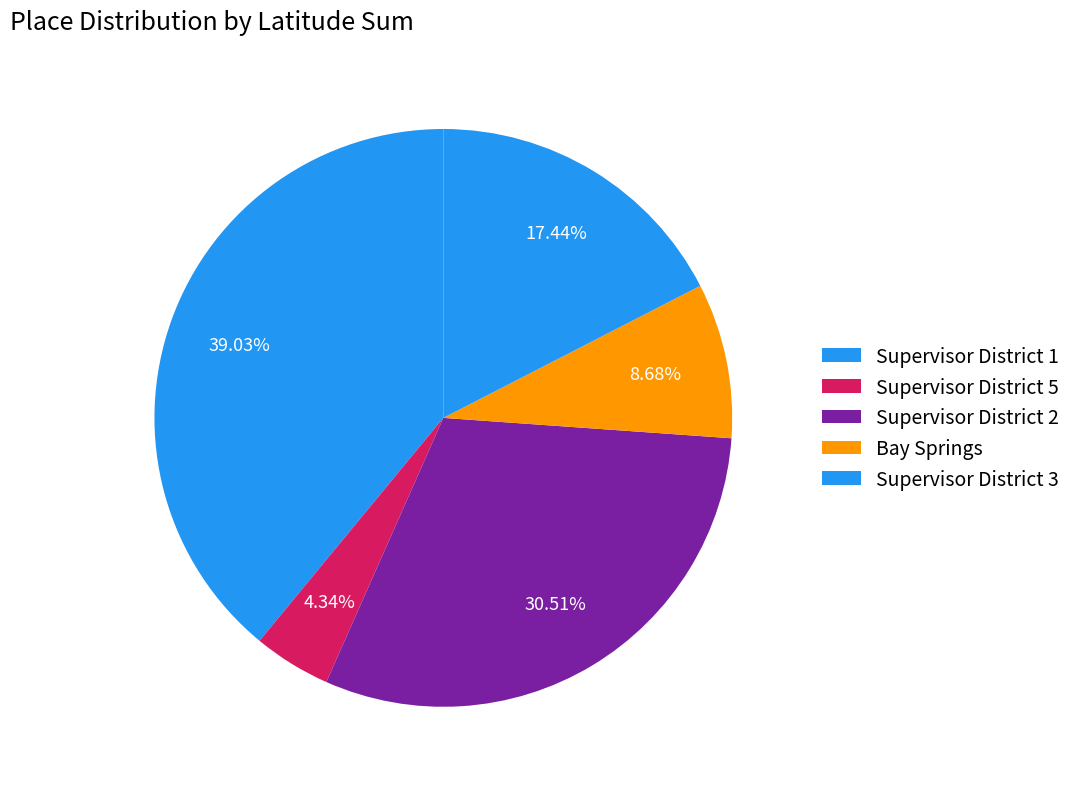

How many slices are in this pie chart?

5